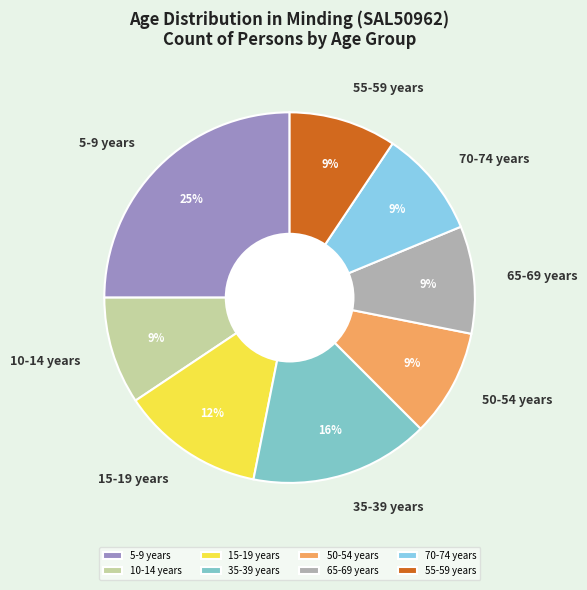

True or false: 70-74 years accounts for 4% of the total.

False